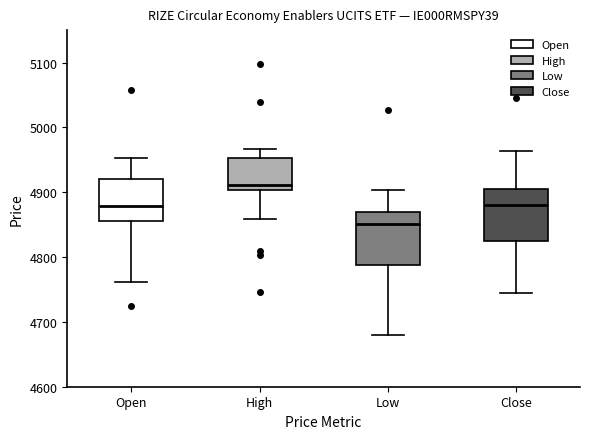

Which box has the highest median line?

High